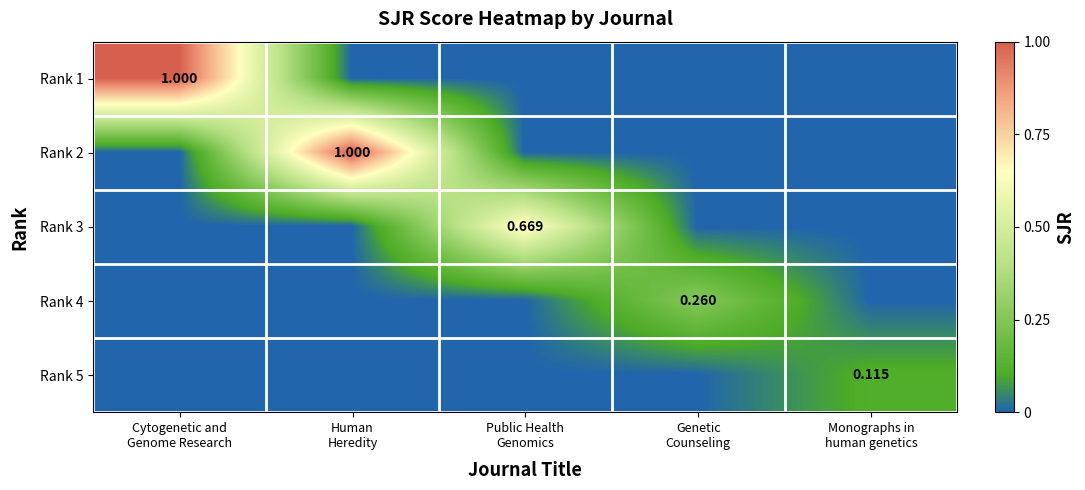

Rank the series by their maximum value, from highest to lowest.

Rank 1, Rank 2, Rank 3, Rank 4, Rank 5